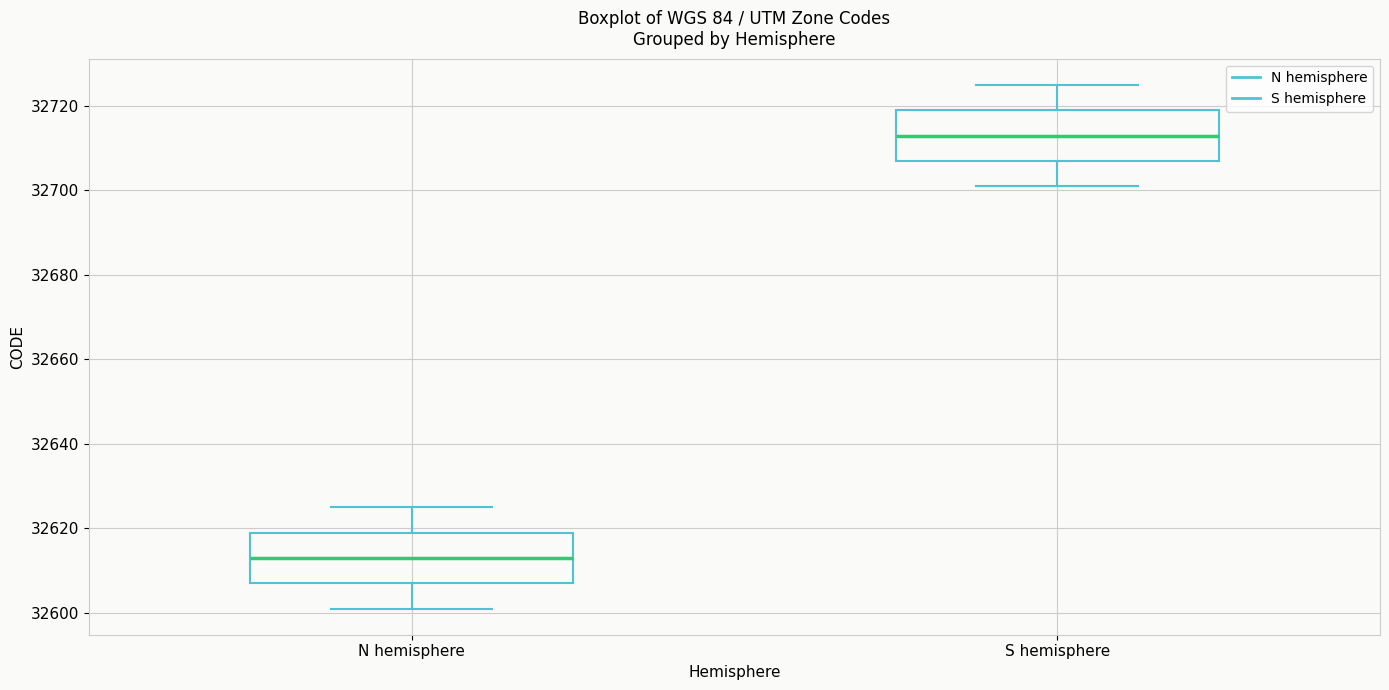

Where does the upper whisker of the box for N hemisphere end on the y-axis? The values are not printed on the chart, so give them approximately, as read against the axis.

32626